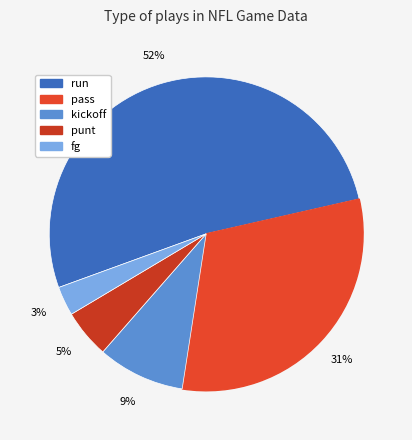

Count the number of slices in the pie.

5